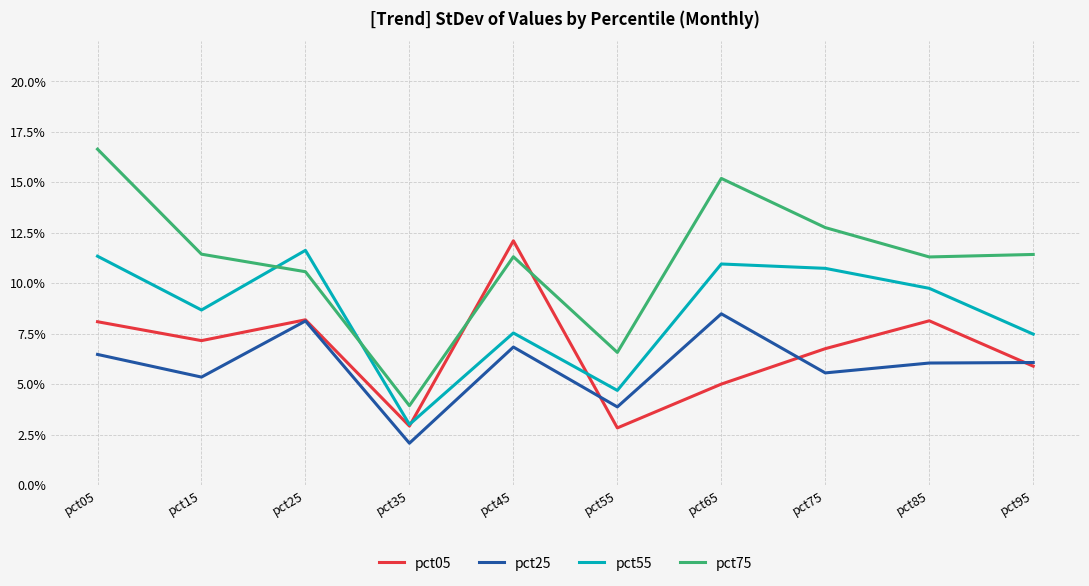

What is the total value across all series at pct15?

0.3